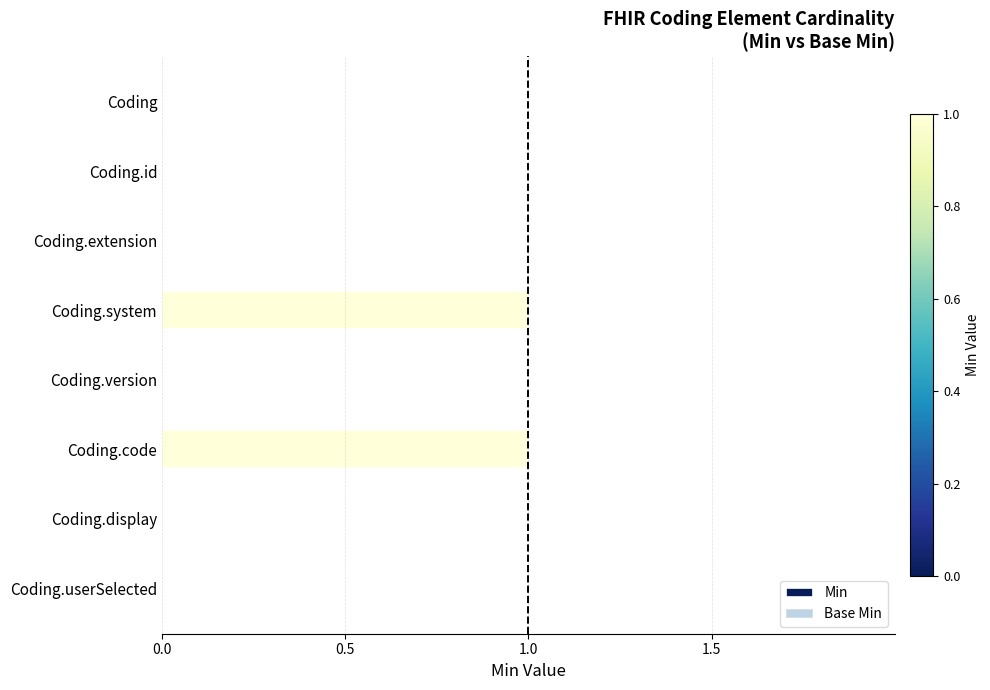

What is the change in value from Coding.version to Coding.system?

+1